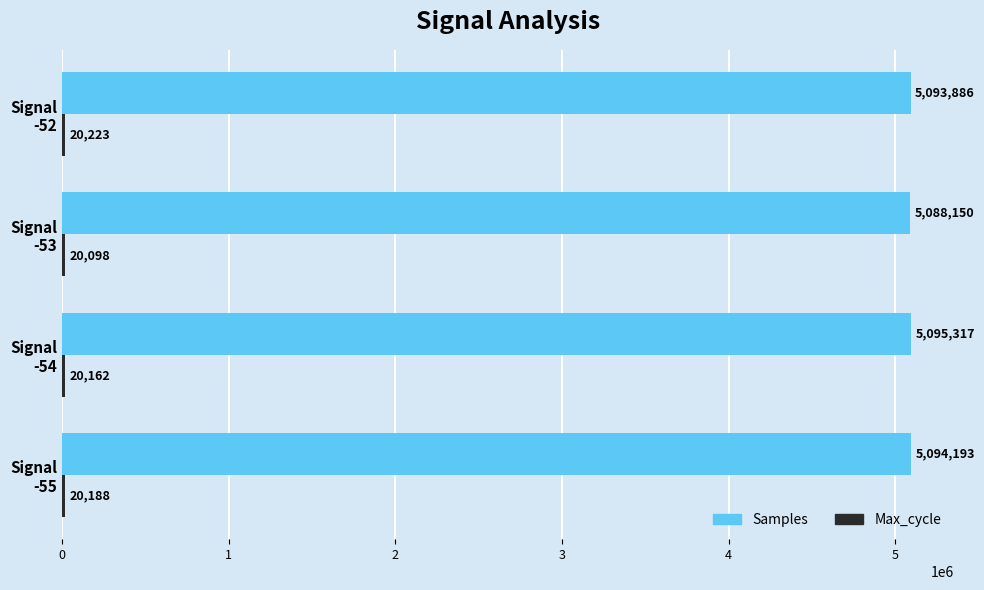

How many values in the Samples series are below 5094193?

2